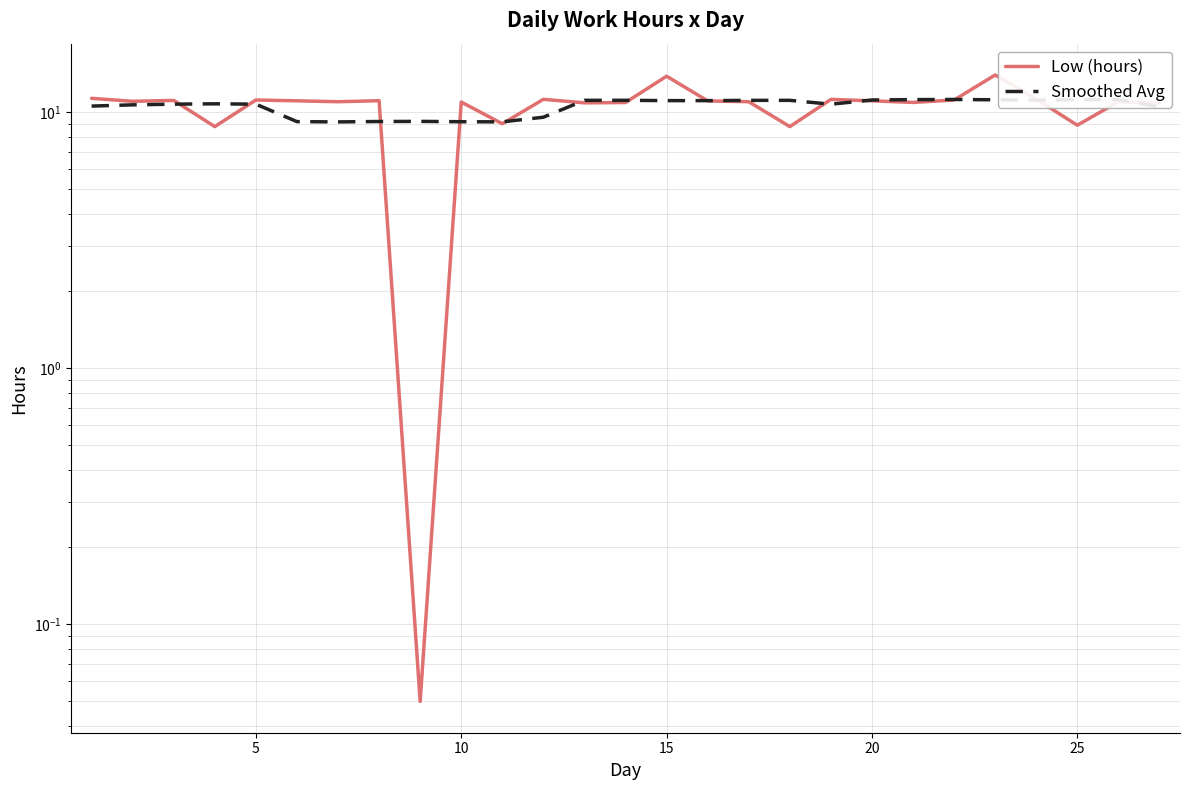

After their last crossing, which series has the higher values: Low (hours) or Smoothed Avg?

Low (hours)